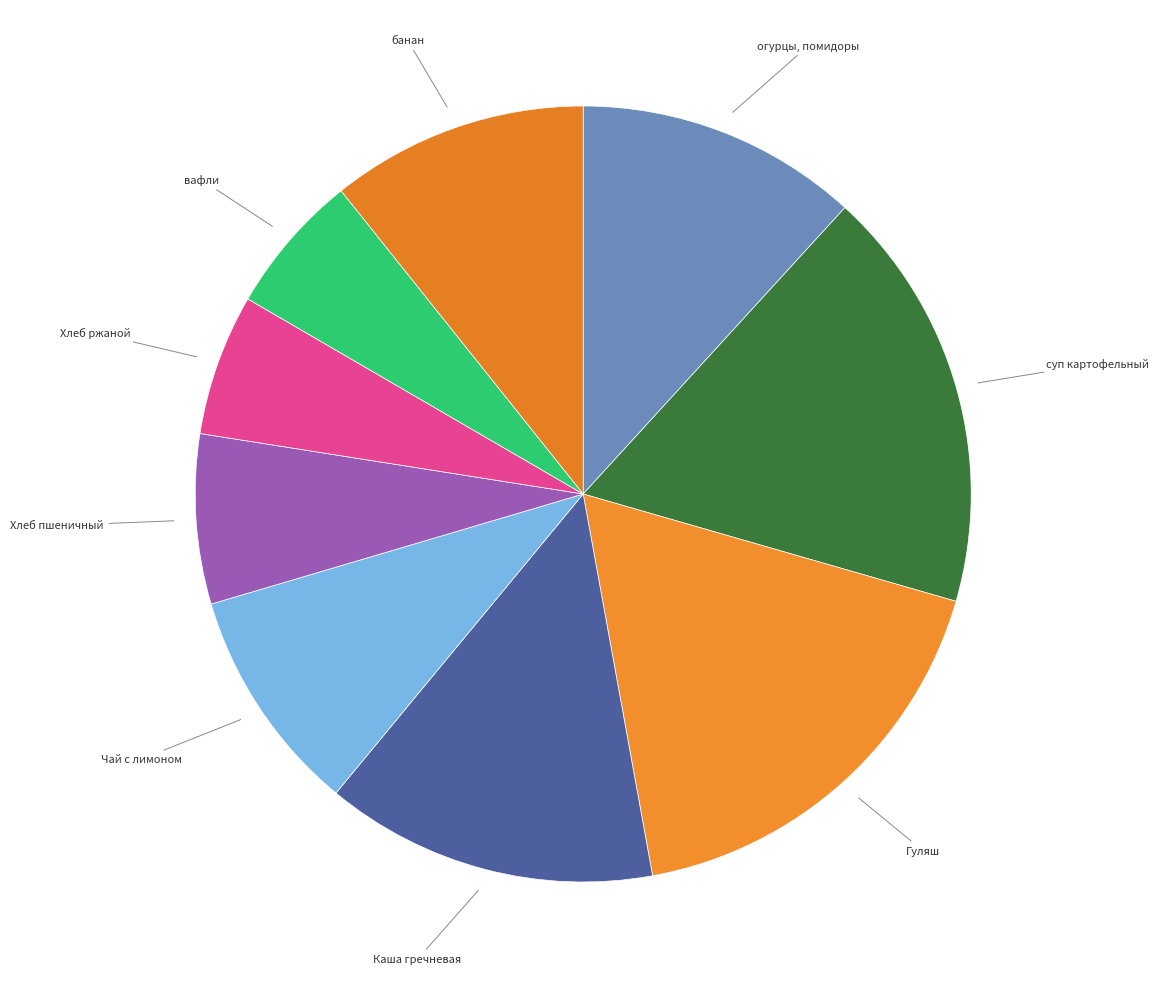

How many slices are in this pie chart?

9